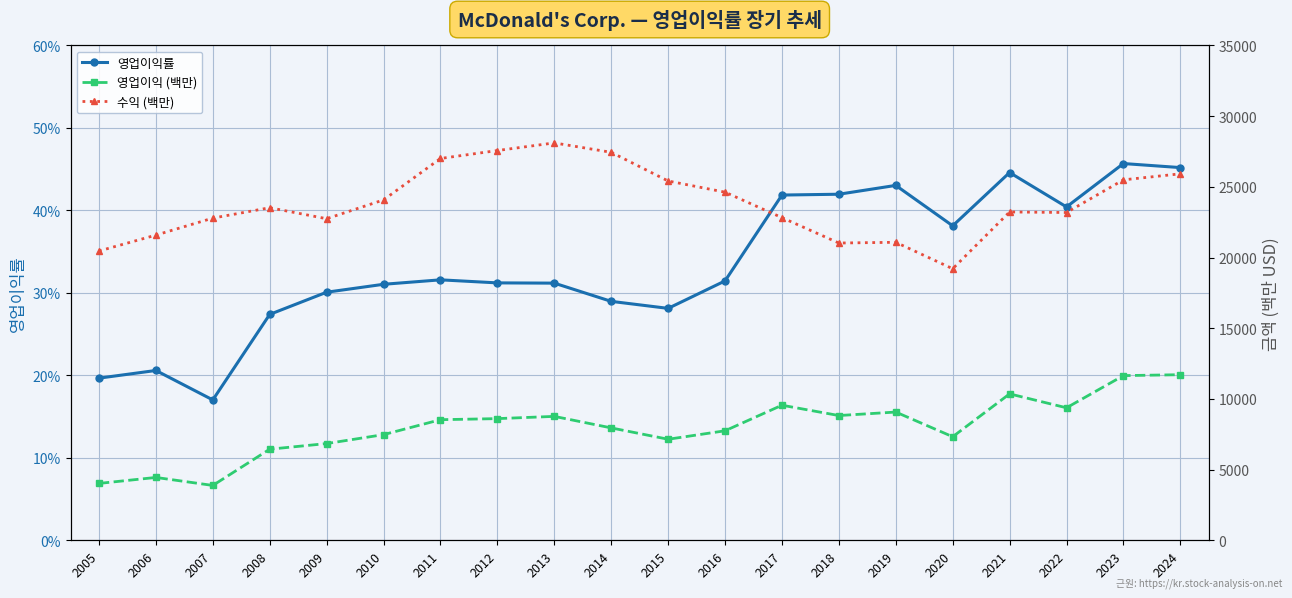

True or false: 수익 (백만) and 영업이익 (백만) intersect in this chart.

False